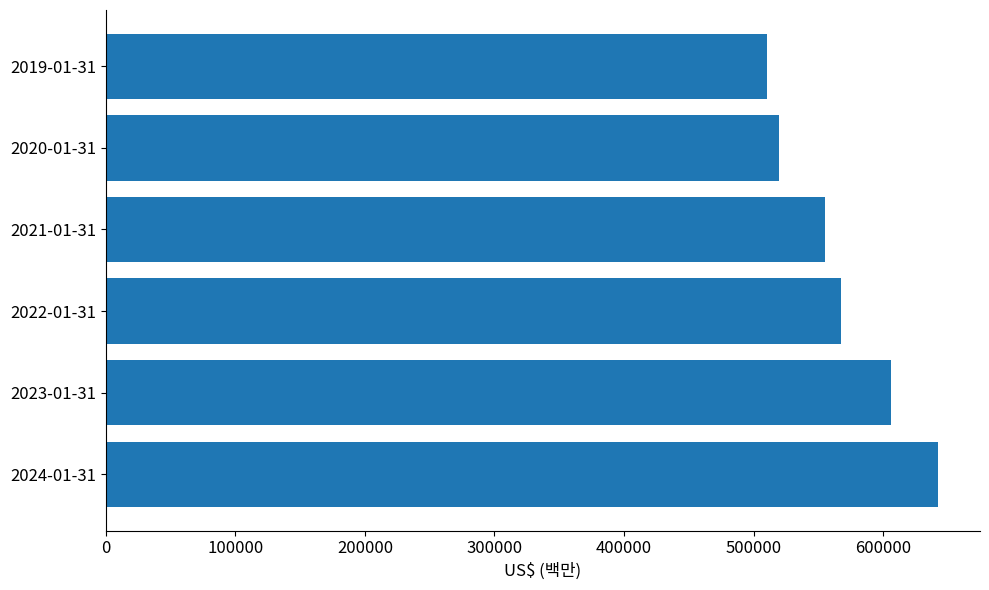

Is it true that the value at 2021-01-31 is 277755?

False